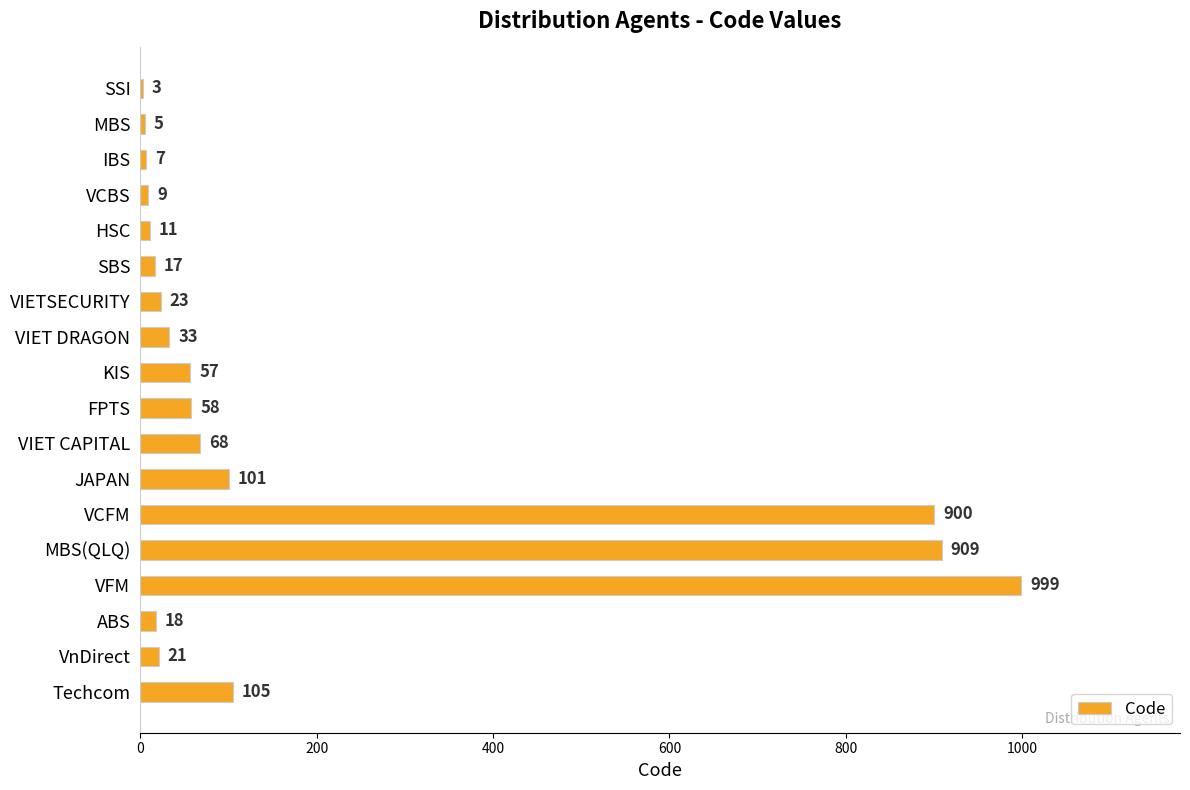

How many series are shown in this chart?

1